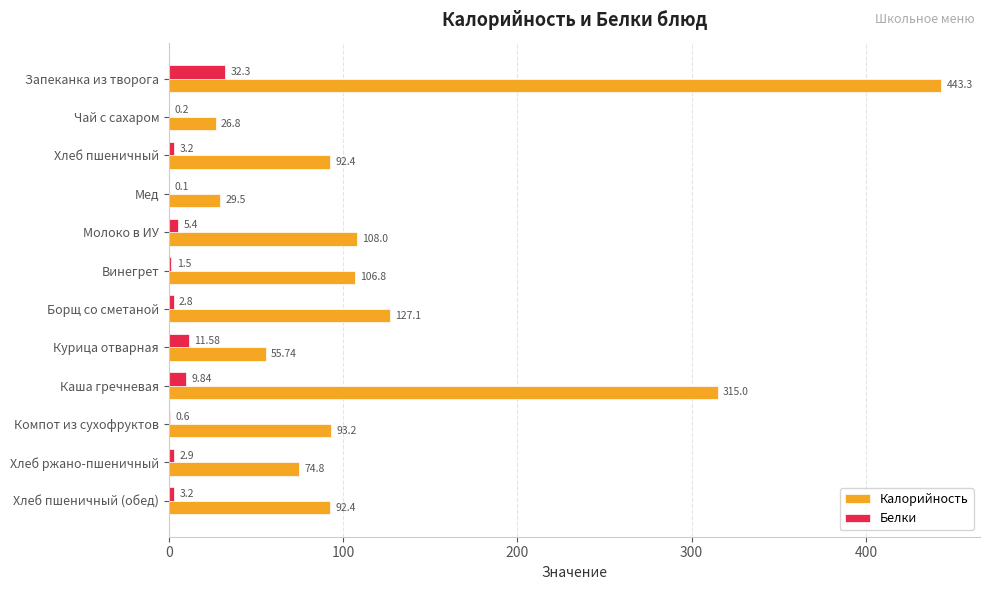

Which category has the highest value across all series?

Запеканка из творога